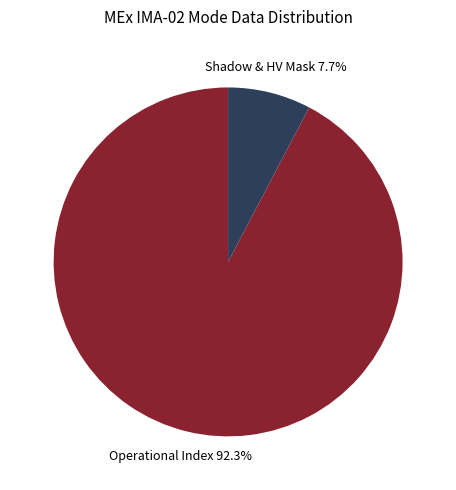

How many segments does this pie chart have?

2